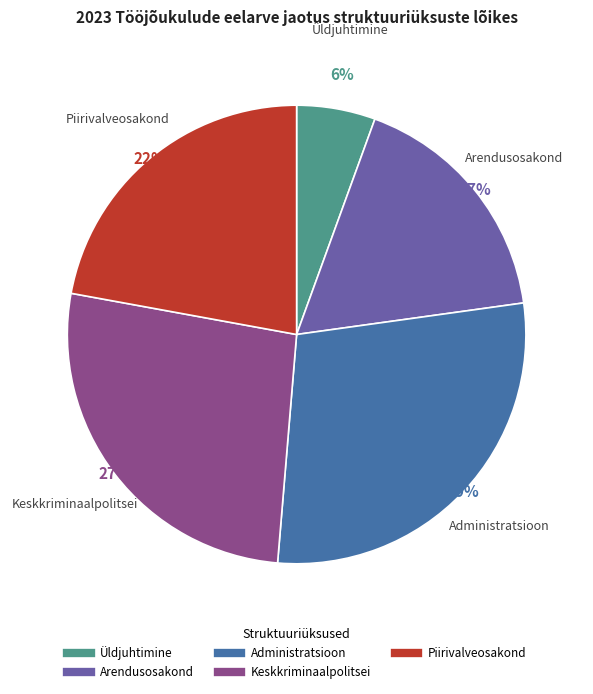

The Administratsioon slice represents 29% of the pie. True or false?

True